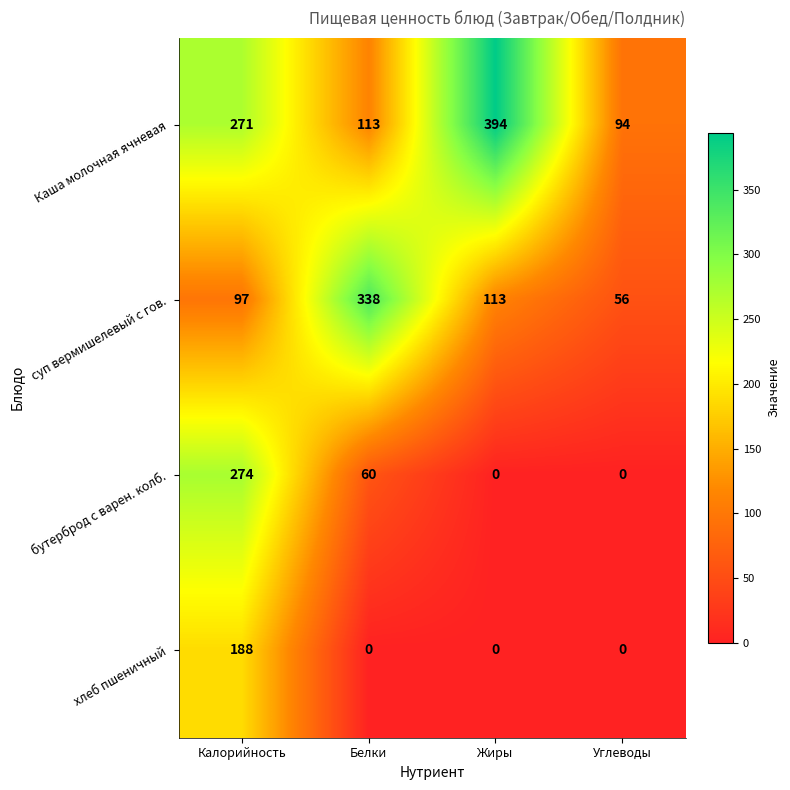

Count the number of data series in this chart.

4